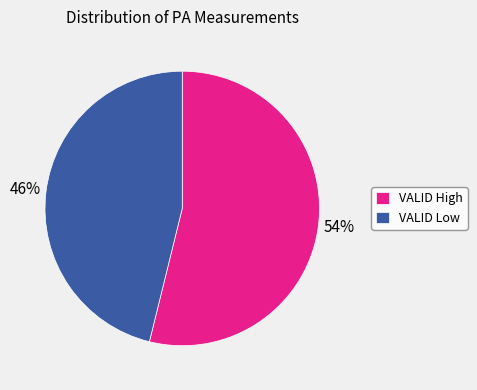

True or false: VALID Low accounts for 59% of the total.

False